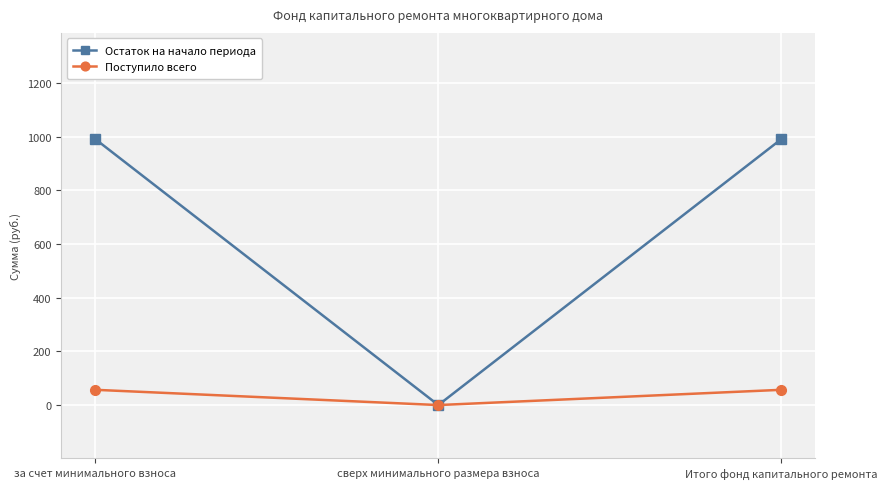

What are all the series names shown in the legend?

Остаток на начало периода, Поступило всего